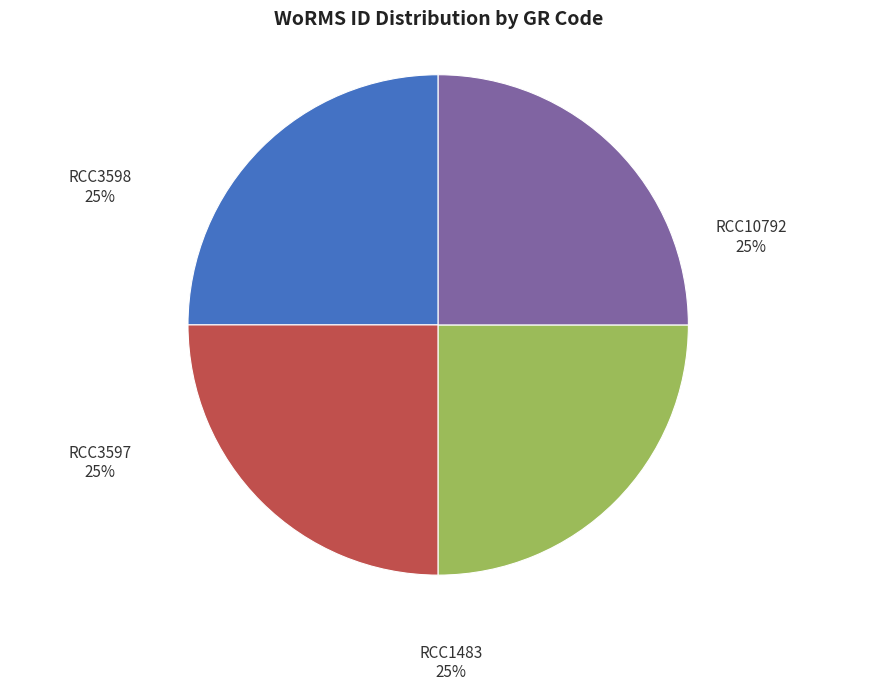

Does any single category account for the majority?

No